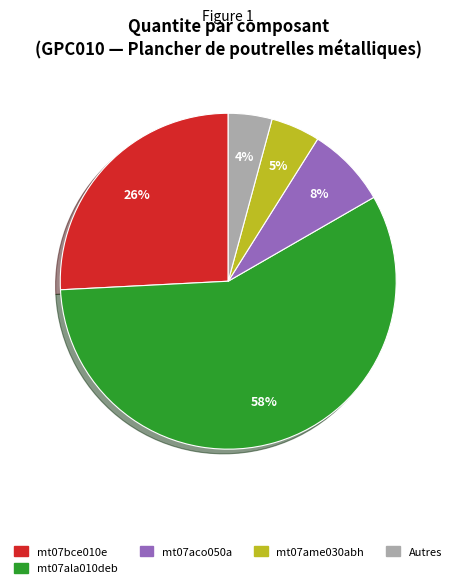

Is it true that mt07ala010deb is 47% of the pie?

False